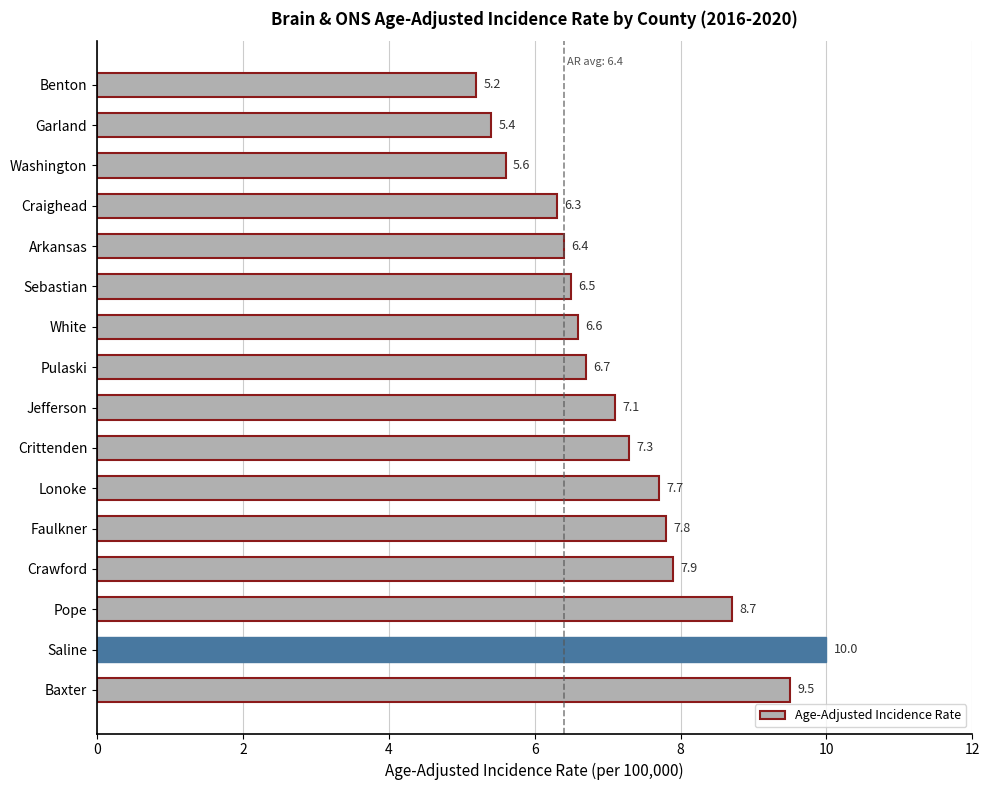

Reading top to bottom, transcribe all the data shown in this chart.

5.2	5.4	5.6	6.3	6.4	6.5	6.6	6.7	7.1	7.3	7.7	7.8	7.9	8.7	10.0	9.5